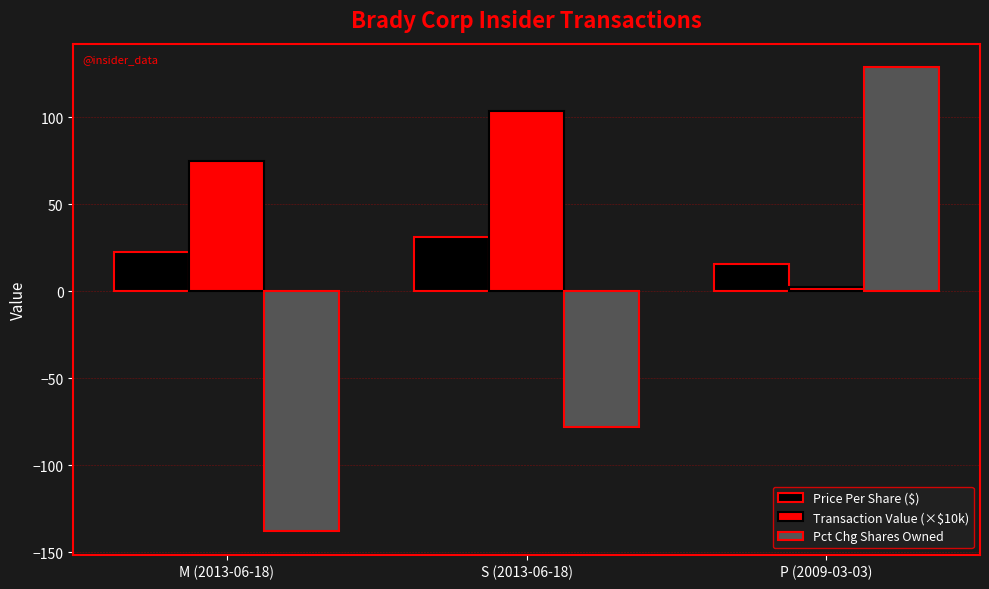

How many bars are there in total?

9